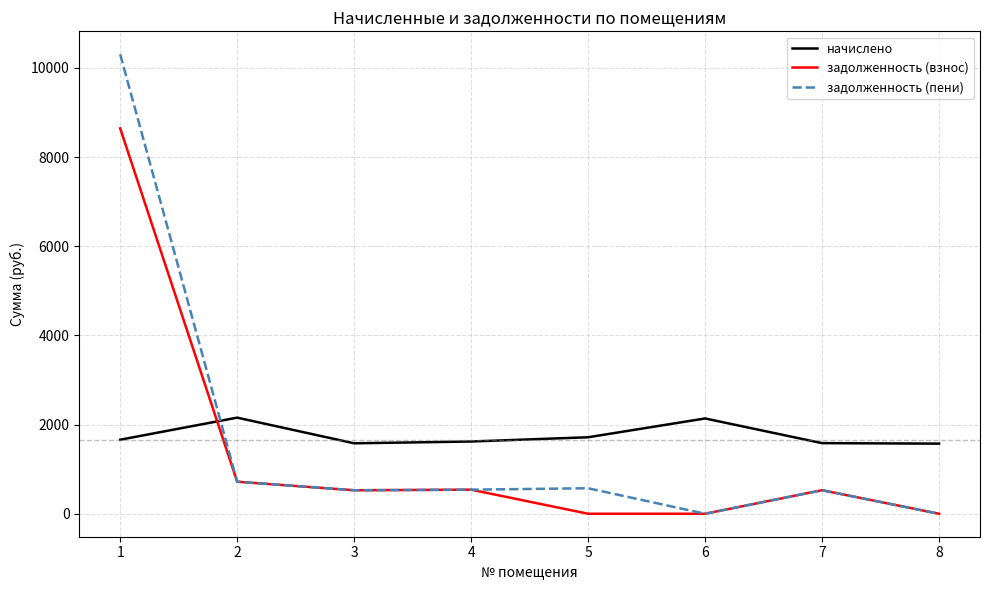

How many values in the начислено series are below 1660?

4